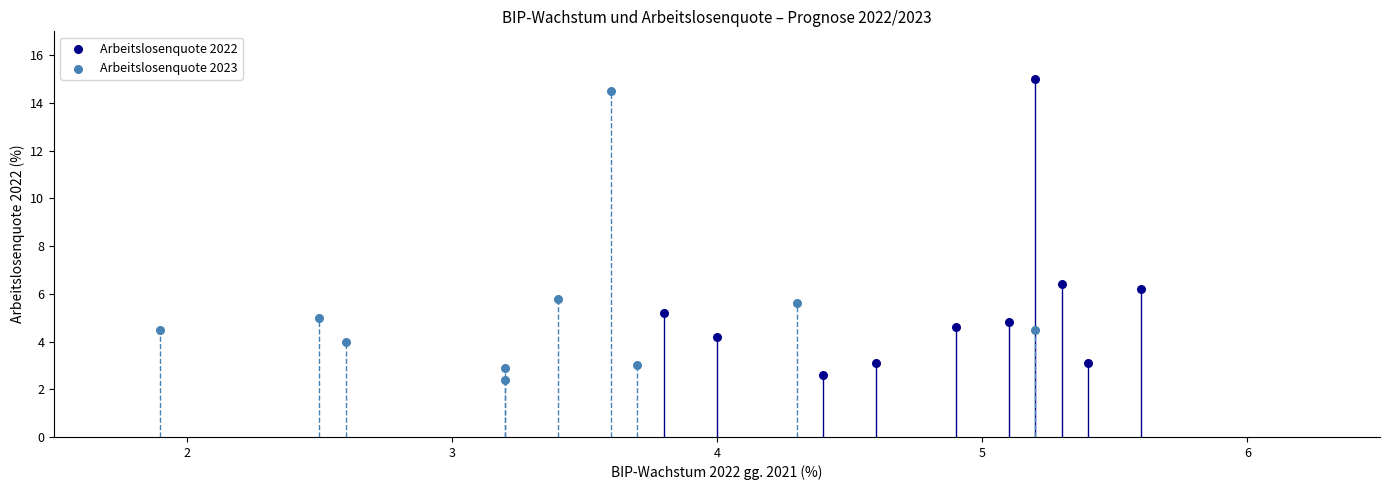

Which series reaches the minimum Y coordinate?

Arbeitslosenquote 2023